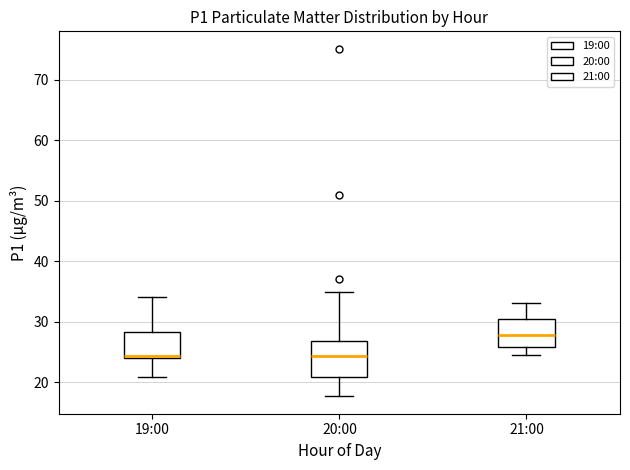

Reading left to right, transcribe this box plot: for each box, give where its median line is, the range the box spans, and where its two whiskers end, as read against the y-axis. The values are not printed on the chart, so give them approximately, as read against the axis.

19:00: median 24 (just above the box's lower edge), box 24 to 28, whiskers 21 to 34
20:00: median 24, box 21 to 27, whiskers 18 to 35
21:00: median 28, box 26 to 31, whiskers 25 to 33